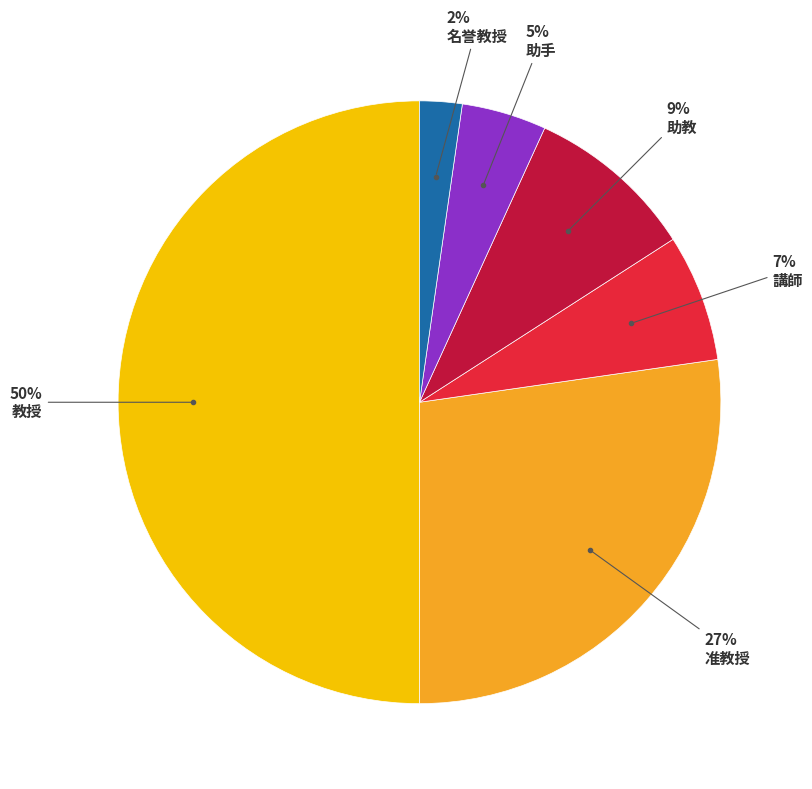

To the nearest percent, what is the difference between the largest and smallest slice percentages?

48%